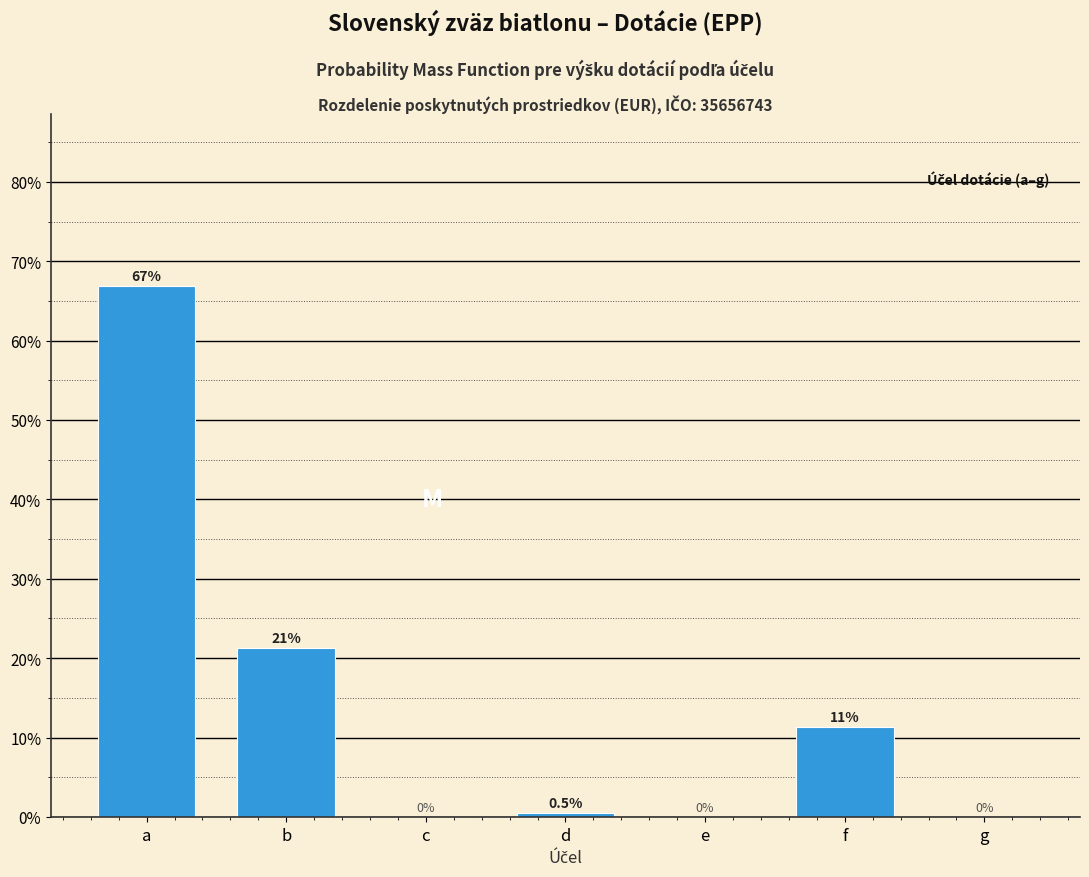

Reading left to right, extract all data points from this chart.

a=66.8	b=21.3	c=0.0	d=0.5	e=0.0	f=11.3	g=0.0